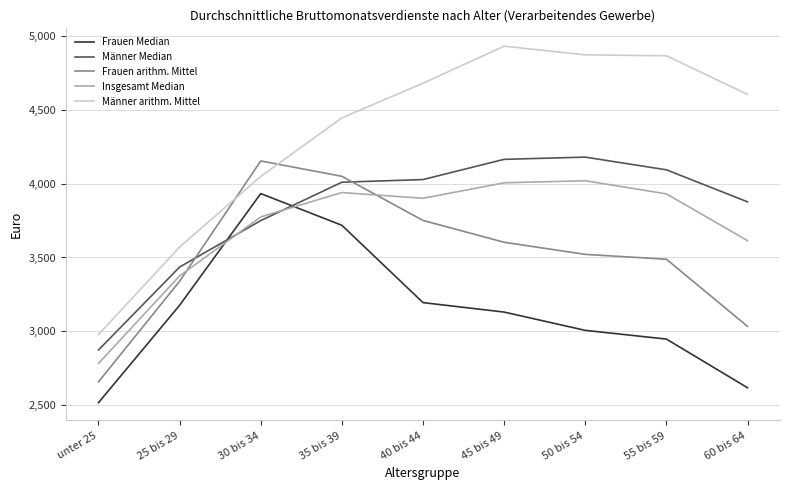

Rank the series at 40 bis 44 from lowest to highest value.

Frauen Median, Frauen arithm. Mittel, Insgesamt Median, Männer Median, Männer arithm. Mittel